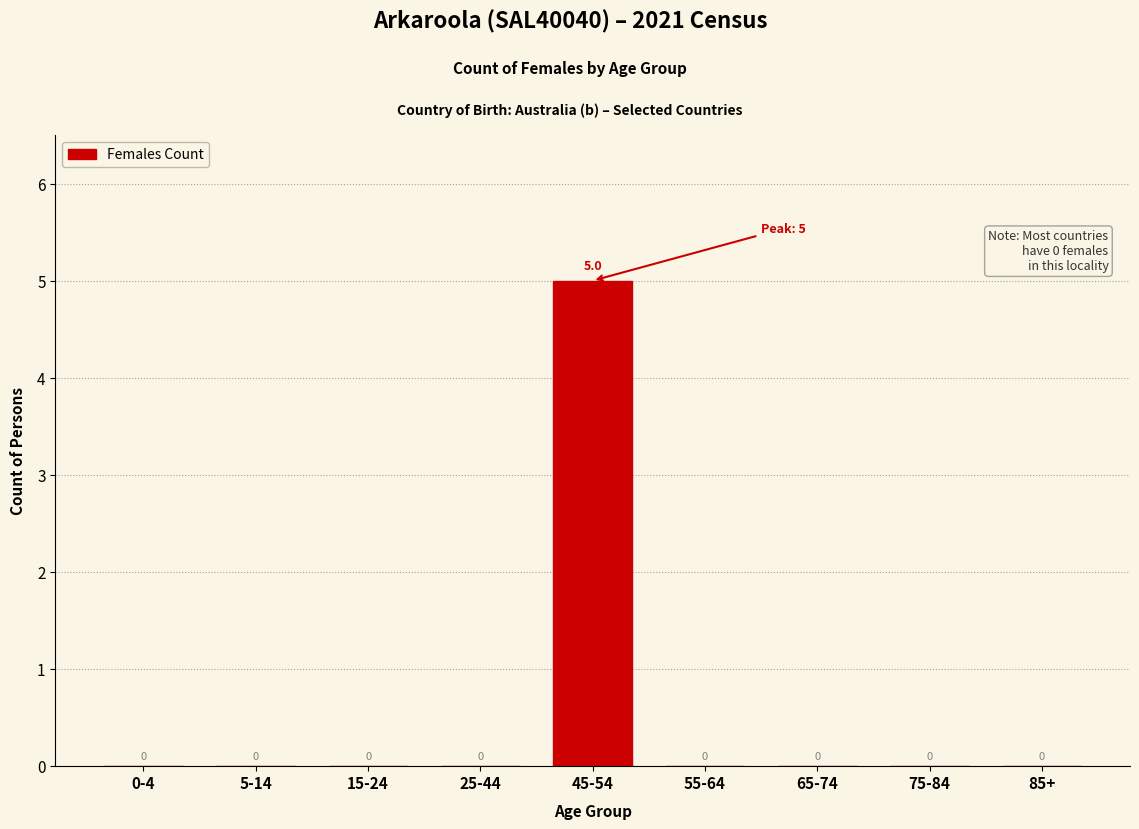

Reading left to right, extract all data points from this chart.

0-4=0	5-14=0	15-24=0	25-44=0	45-54=5	55-64=0	65-74=0	75-84=0	85+=0